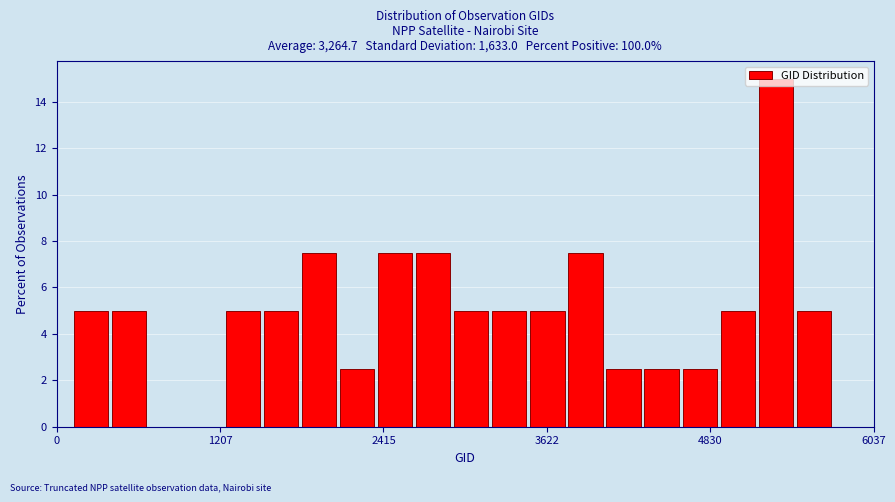

Read against the x-axis, roughly where is the centre of the tallest bar?

5400